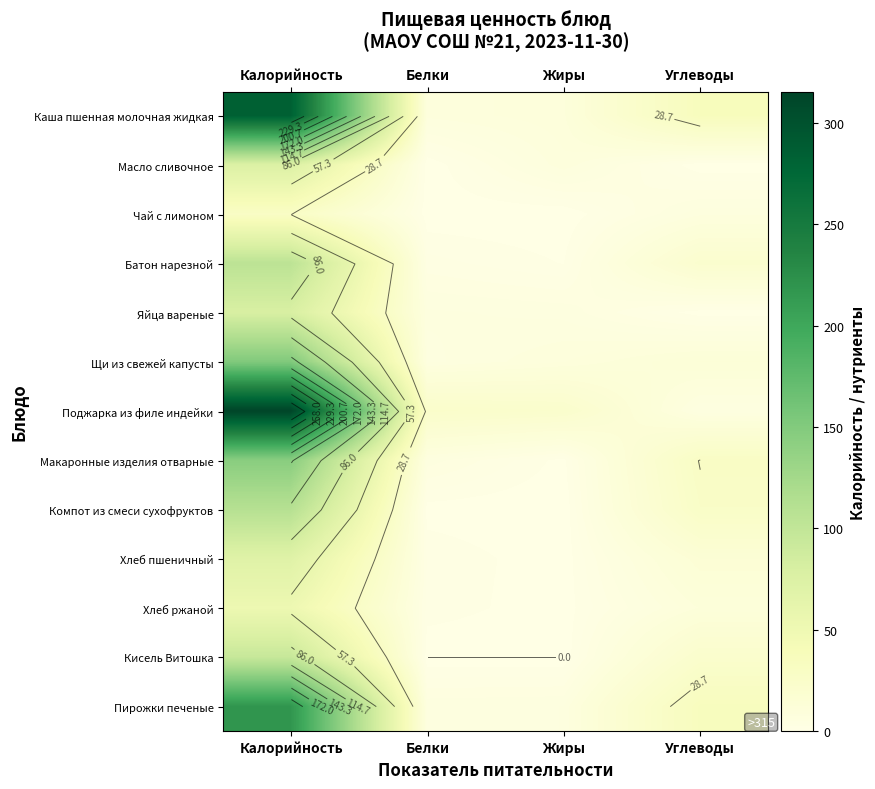

Which series changed the most between Калорийность and Белки?

Поджарка из филе индейки